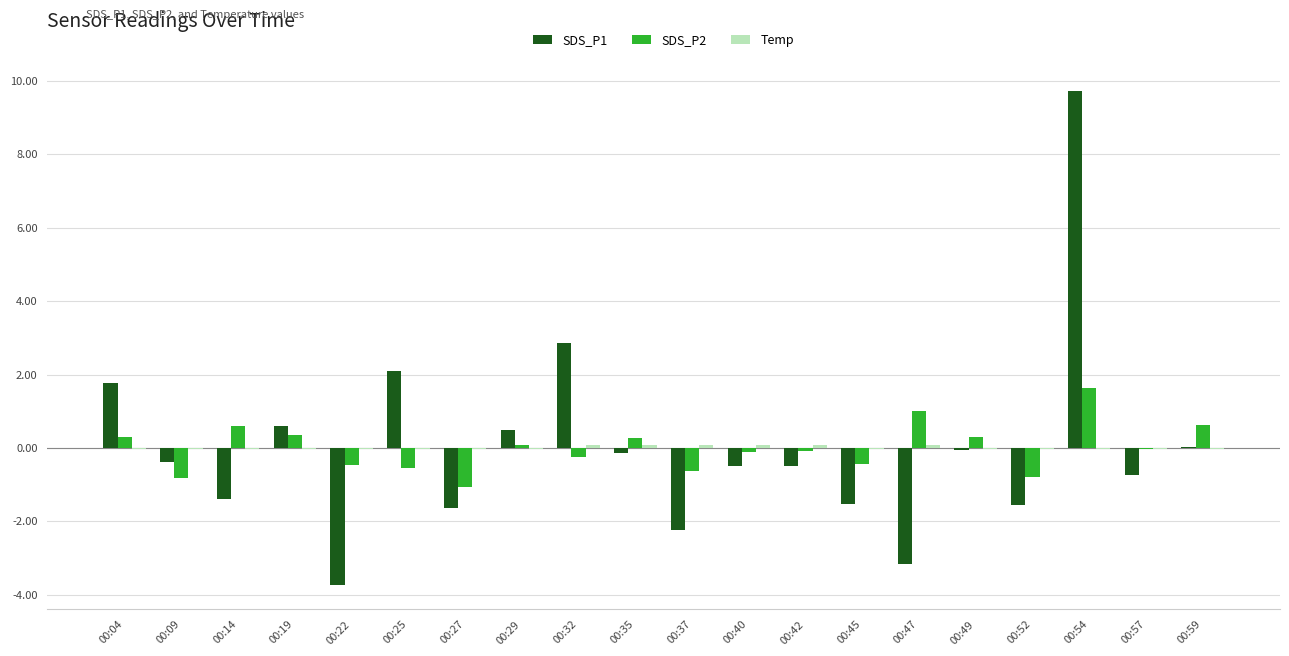

How many data points does each series have?

20